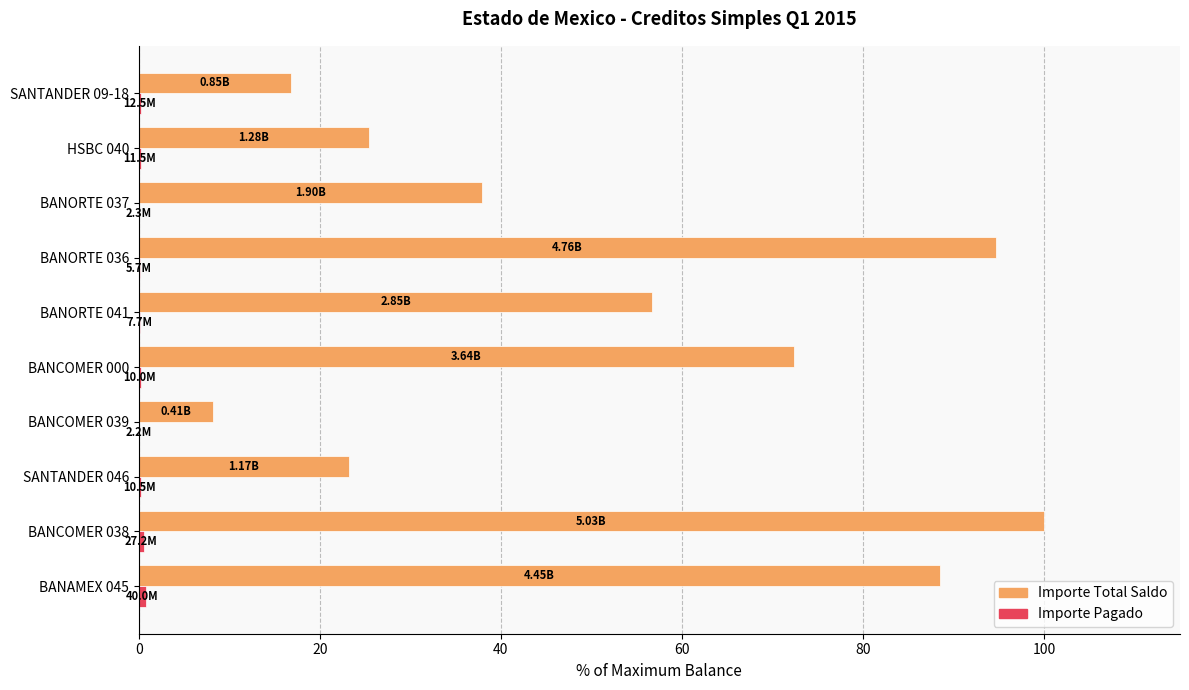

What is the sum of all Importe Total Saldo values?

523.9